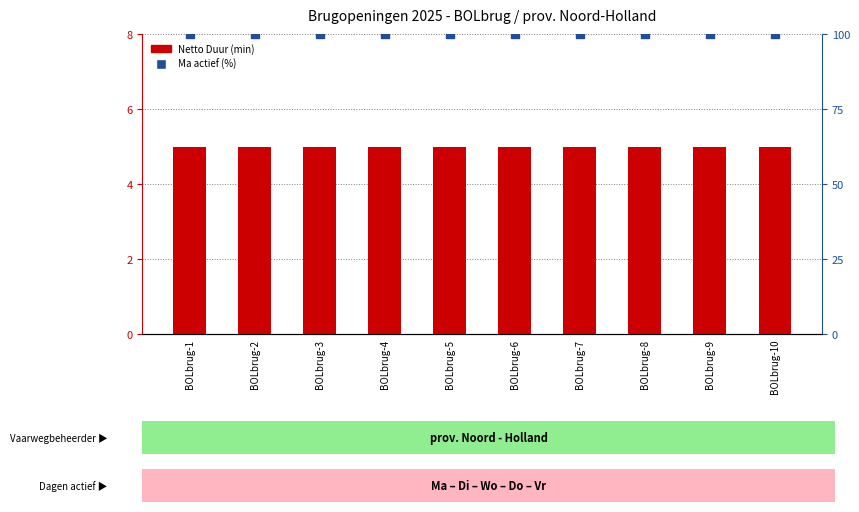

At how many categories does at least one series exceed 48?

10